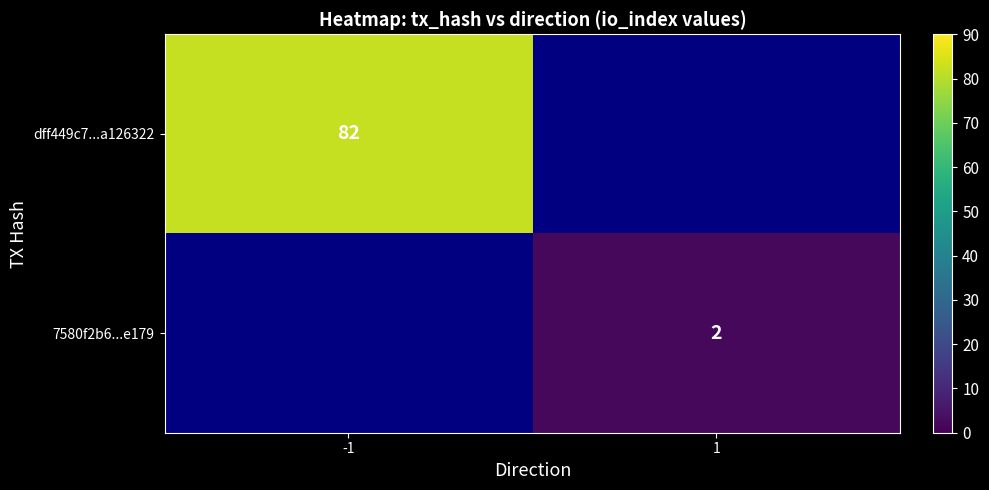

The 7580f2b6...e179 series shows 2.7 at 1. True or false?

False